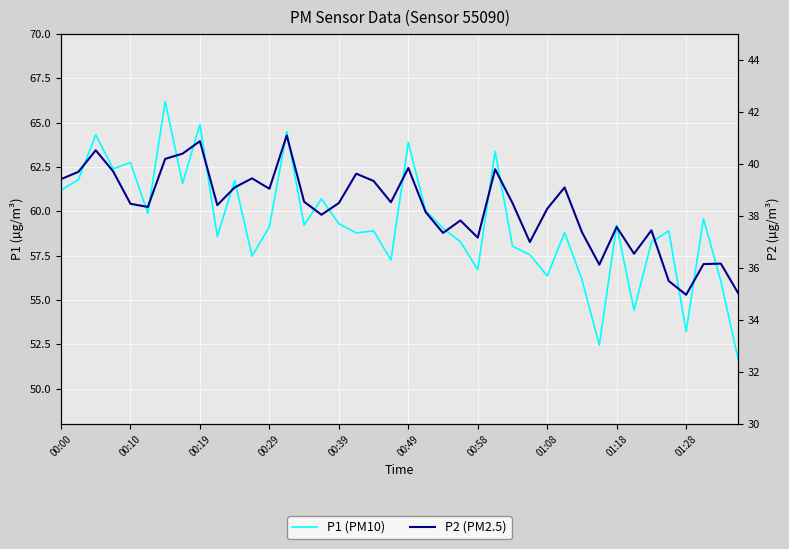

List the series in order of their peak value, highest first.

P1 (PM10), P2 (PM2.5)